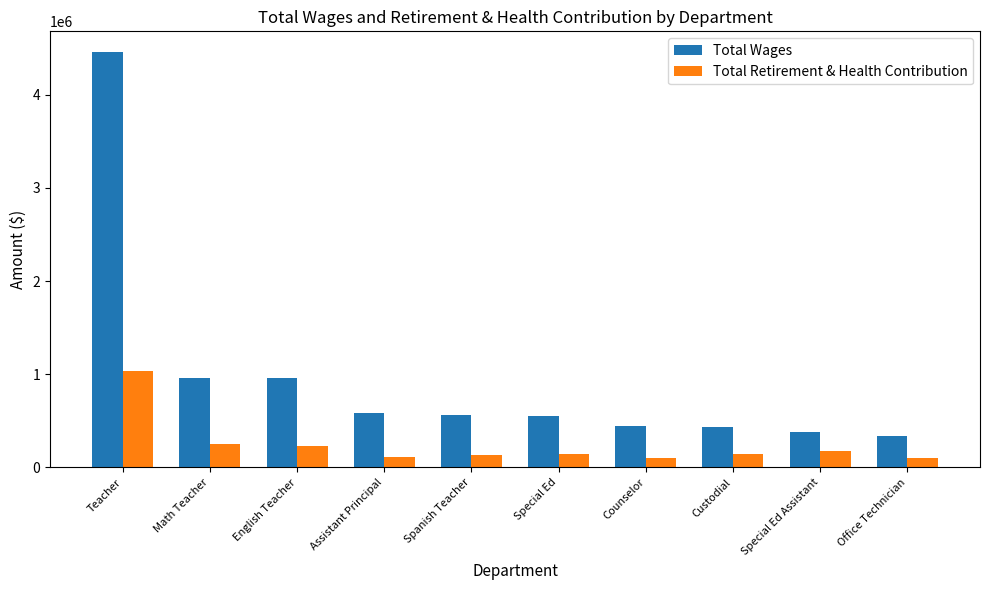

Which category has the highest value across all series?

Teacher